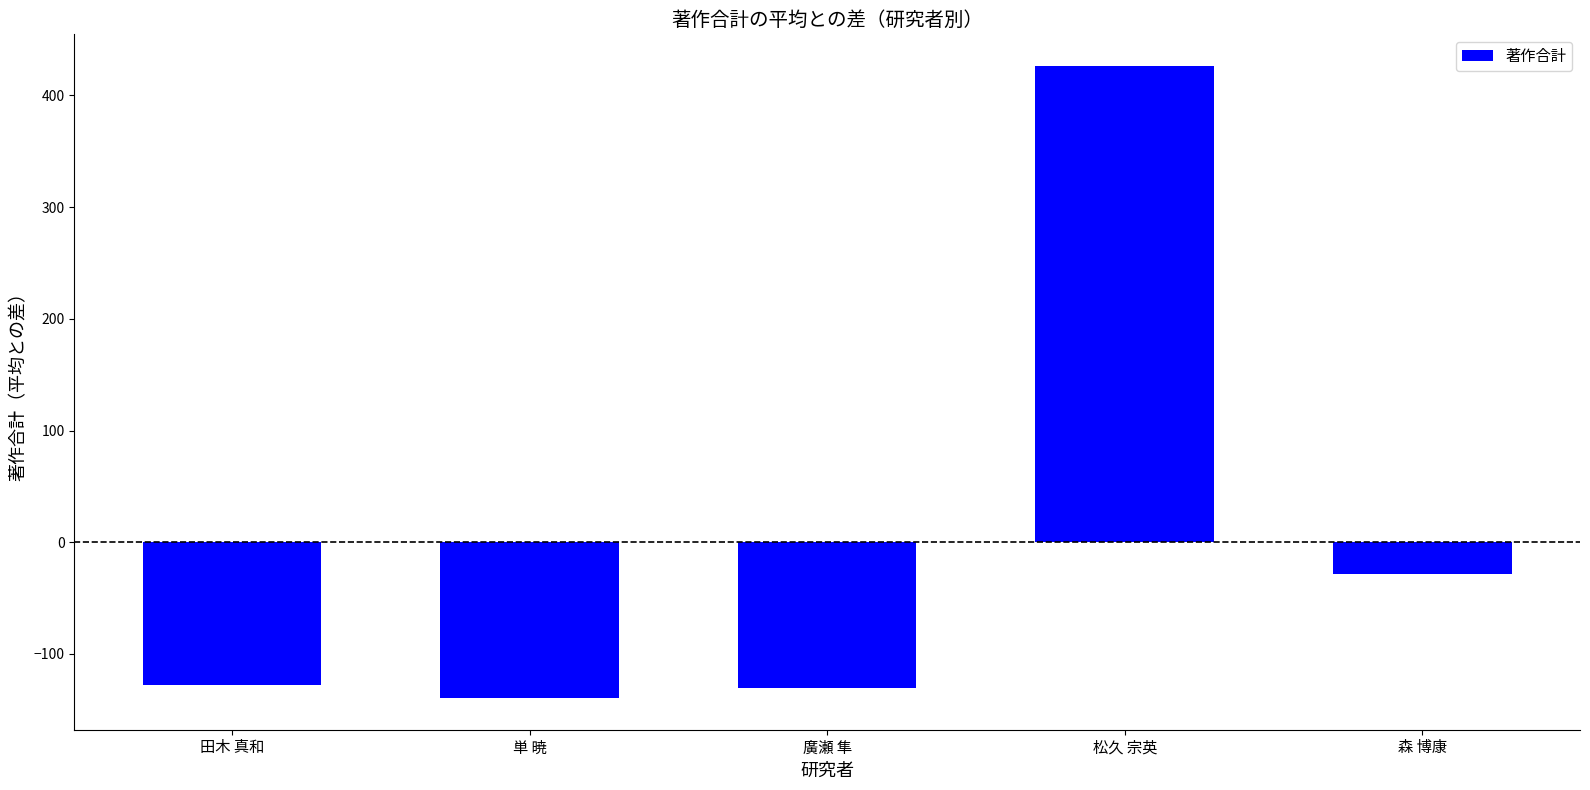

What is the sum of the values at 松久 宗英 and 田木 真和?

298.8